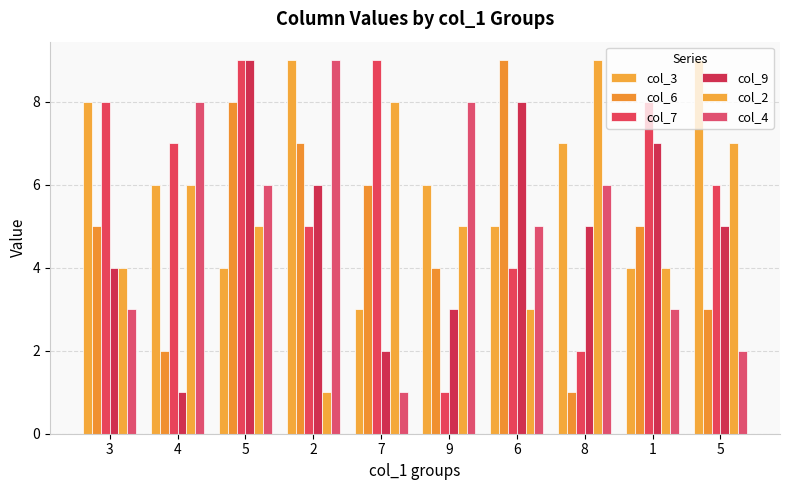

The col_7 series shows 3 at 8. True or false?

False